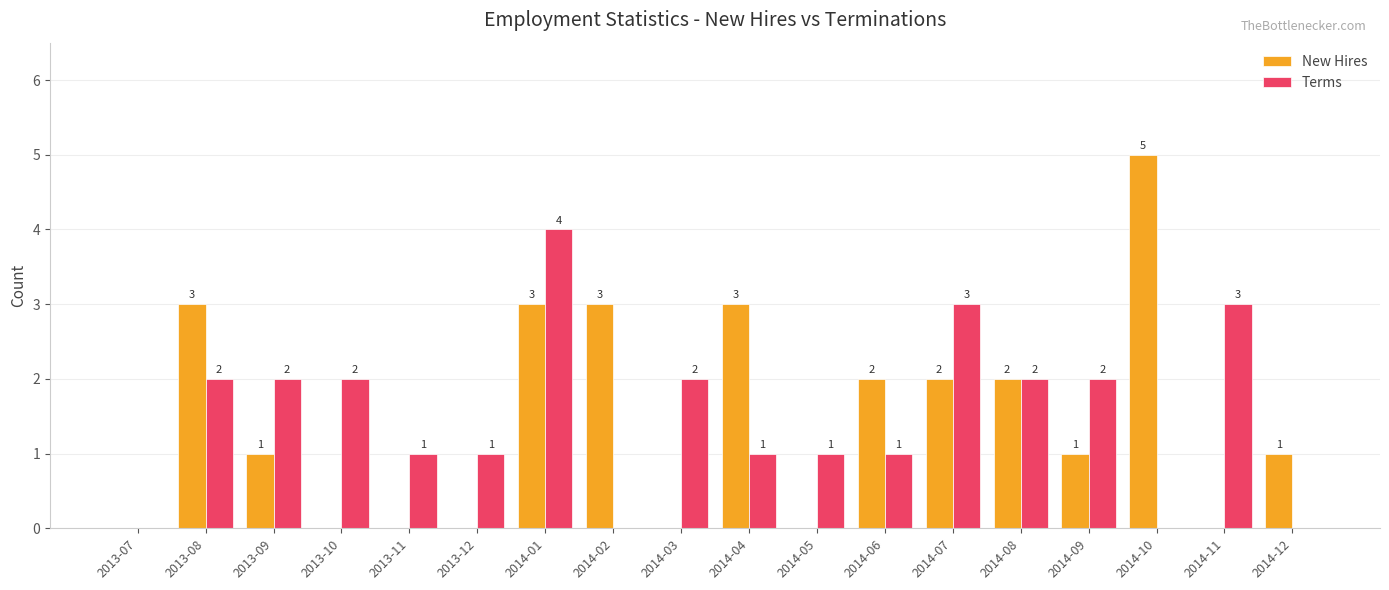

Which series changed the most between 2013-12 and 2014-08?

New Hires